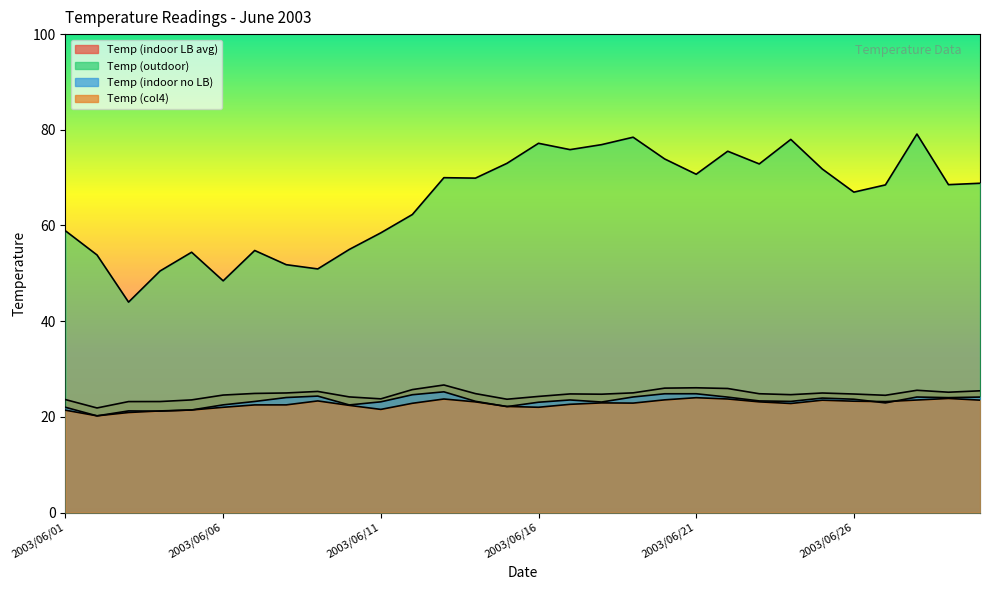

What value does the Temp (col4) series have at 2003/06/05?

21.4